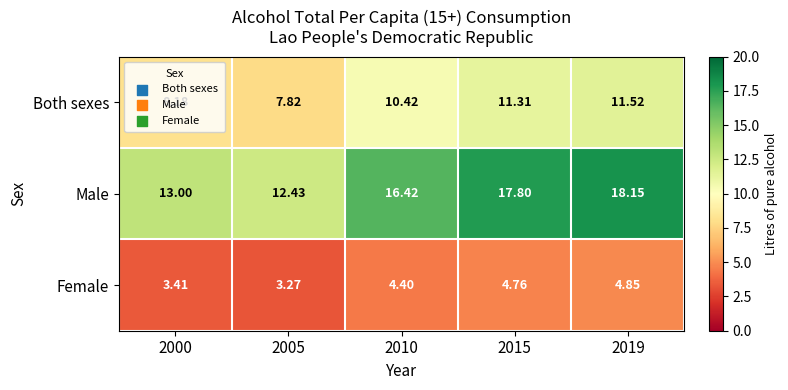

Which series has the widest spread of values?

Male